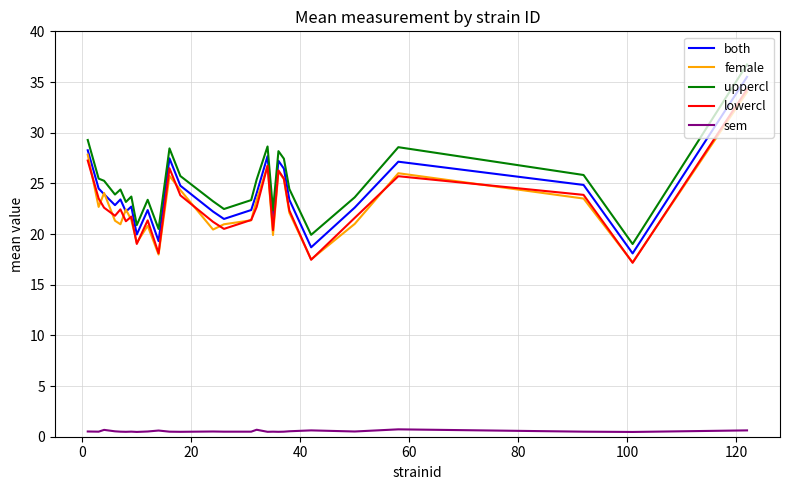

True or false: uppercl and sem intersect in this chart.

False